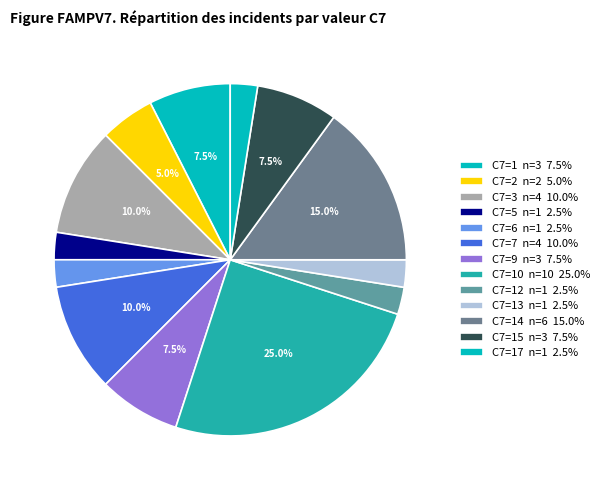

Count the number of slices in the pie.

13